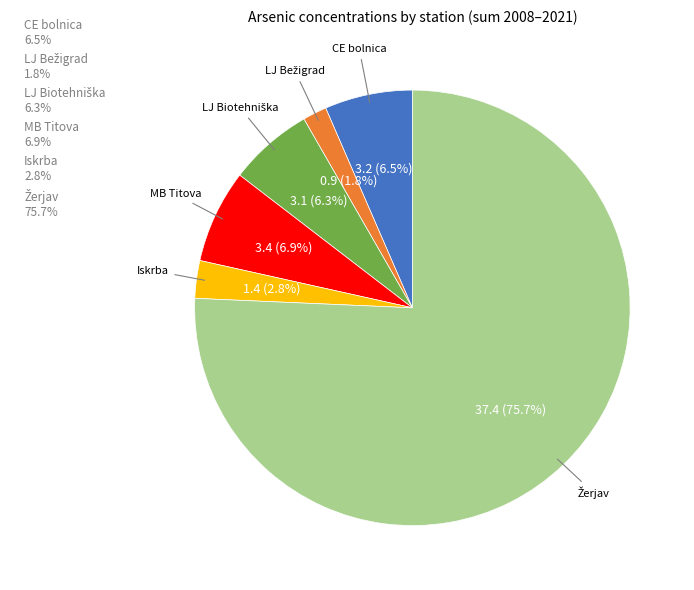

What portion of the pie excludes MB Titova 6.9%?

93.1%